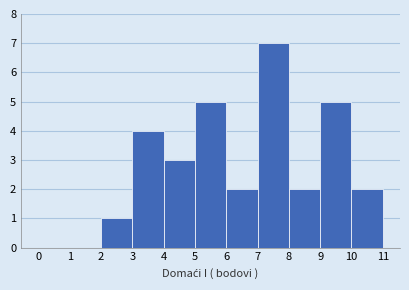

Over which range of the x-axis is the bar tallest?

7 to 8